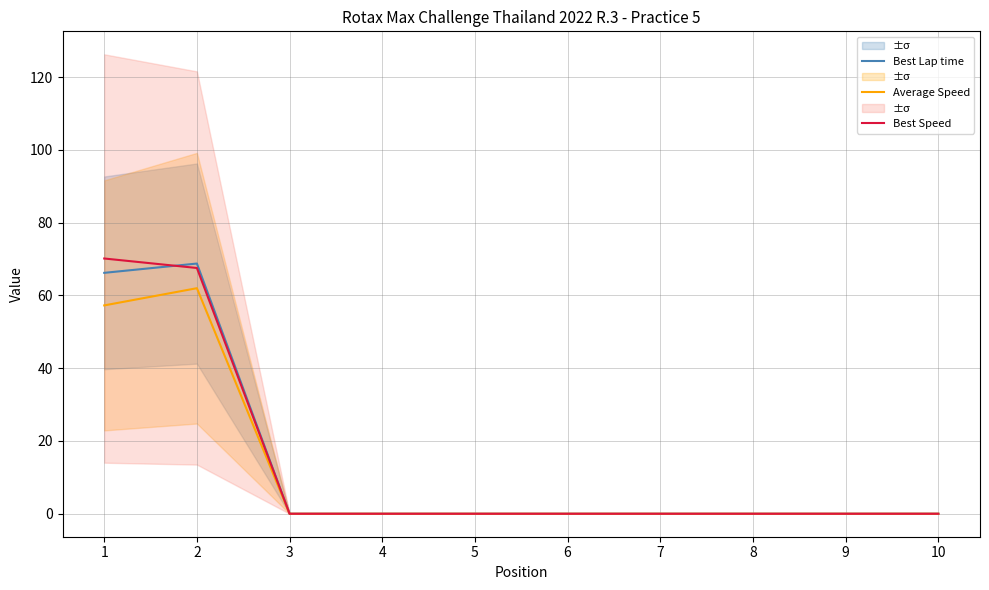

True or false: Average Speed and Best Lap time intersect in this chart.

False